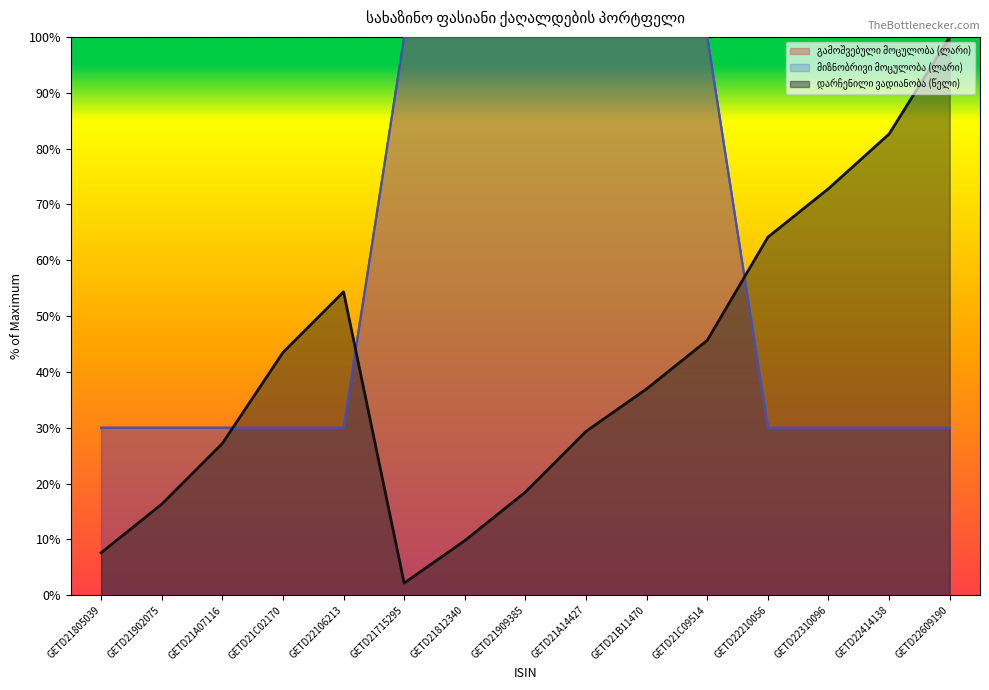

At which label is გამოშვებული მოცულობა (ლარი) closest to 65?

GETD21805039